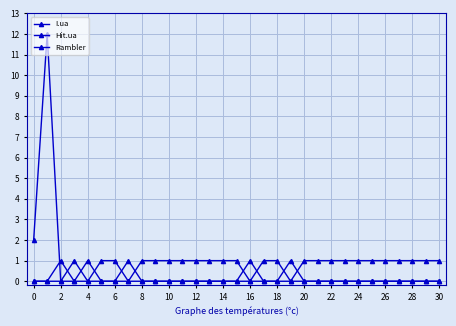

How many Rambler values are between 0 and 1?

31